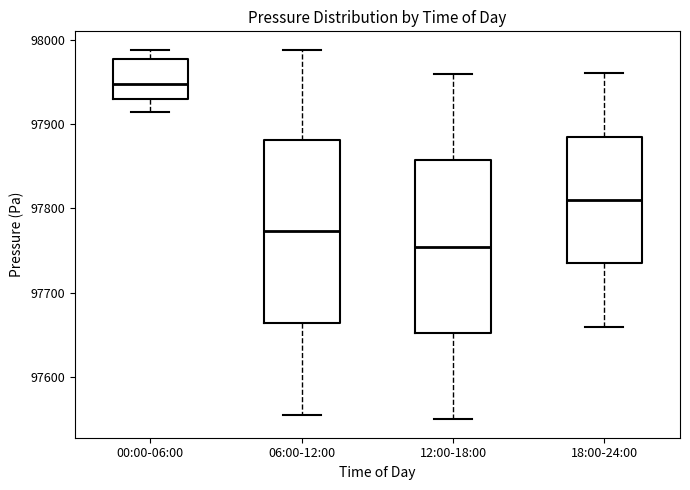

Which box has the highest median line?

00:00-06:00